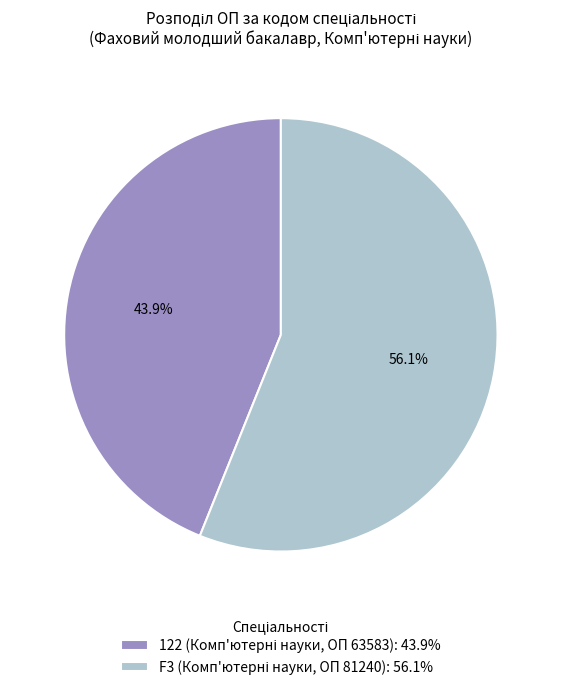

What is the largest slice in the pie chart?

F3